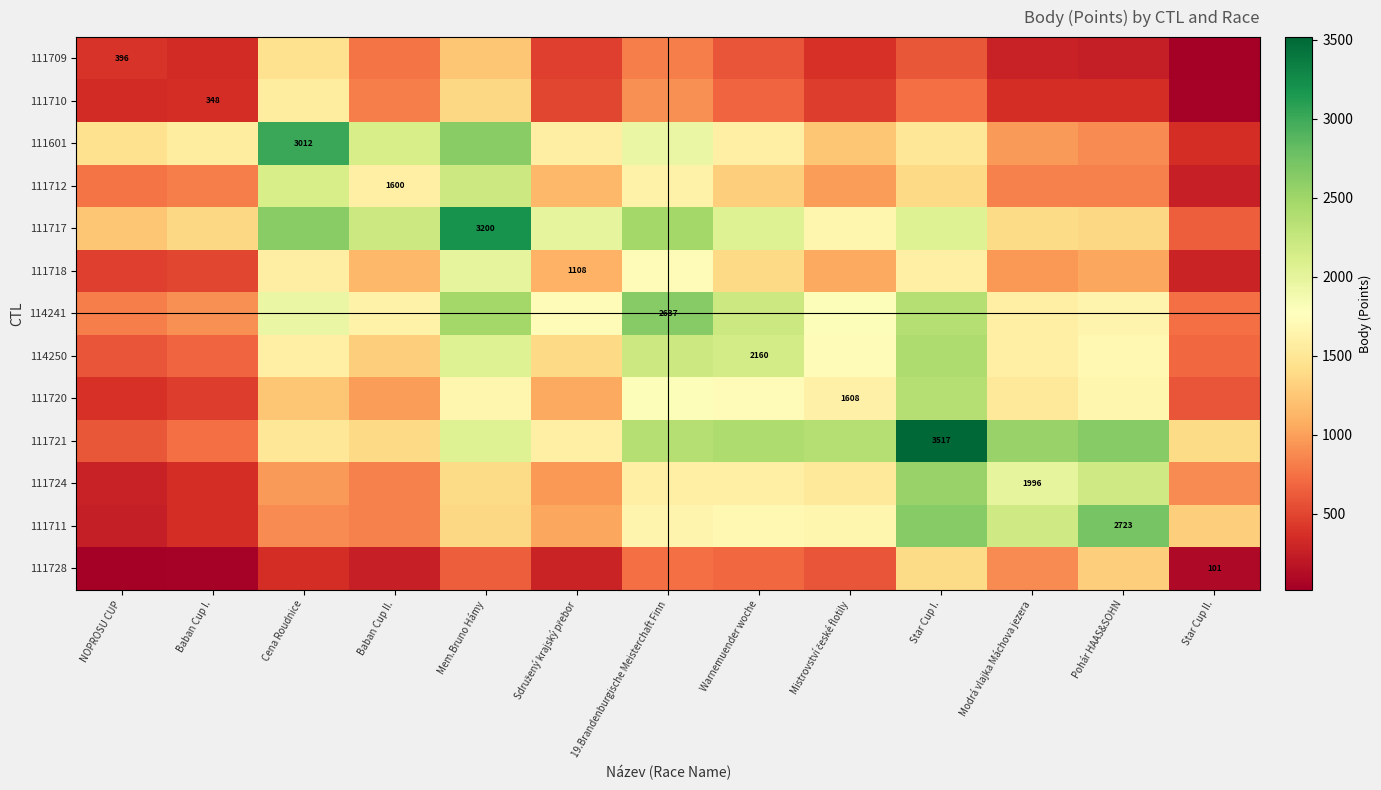

Which series has the widest spread of values?

111721